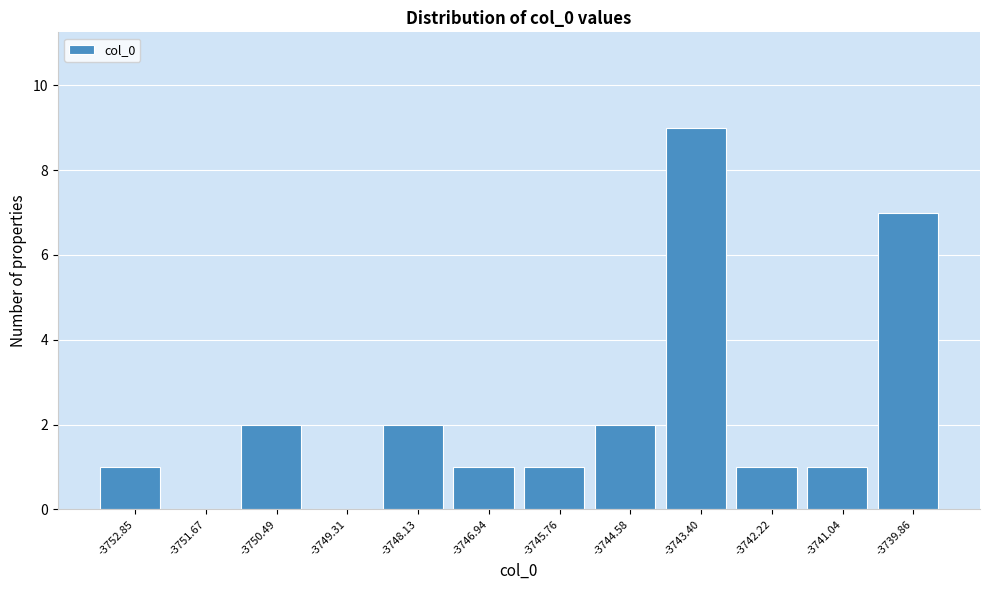

How tall is the bar that spans -3747.6 to -3746.4 on the x-axis? Neither the bar edges nor the heights are printed on the chart, so give them approximately, as read against the axes.

1